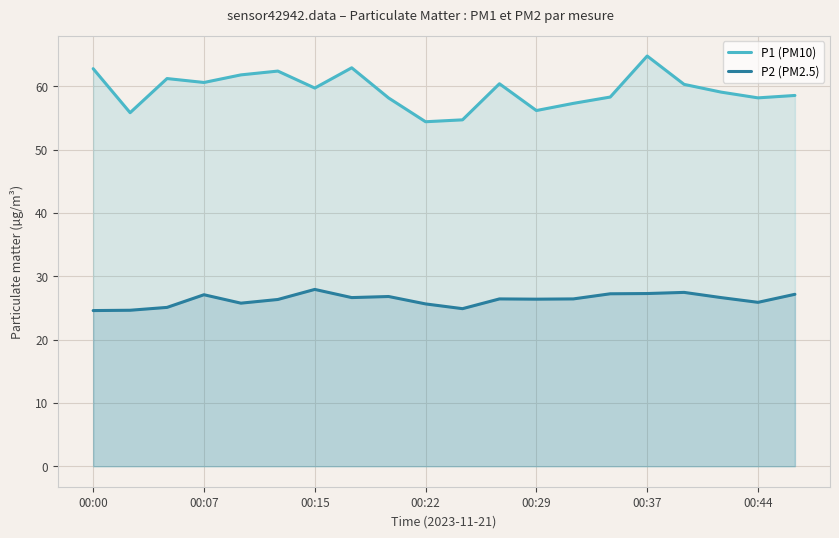

What is the lowest value of the P2 (PM2.5) series?

24.6